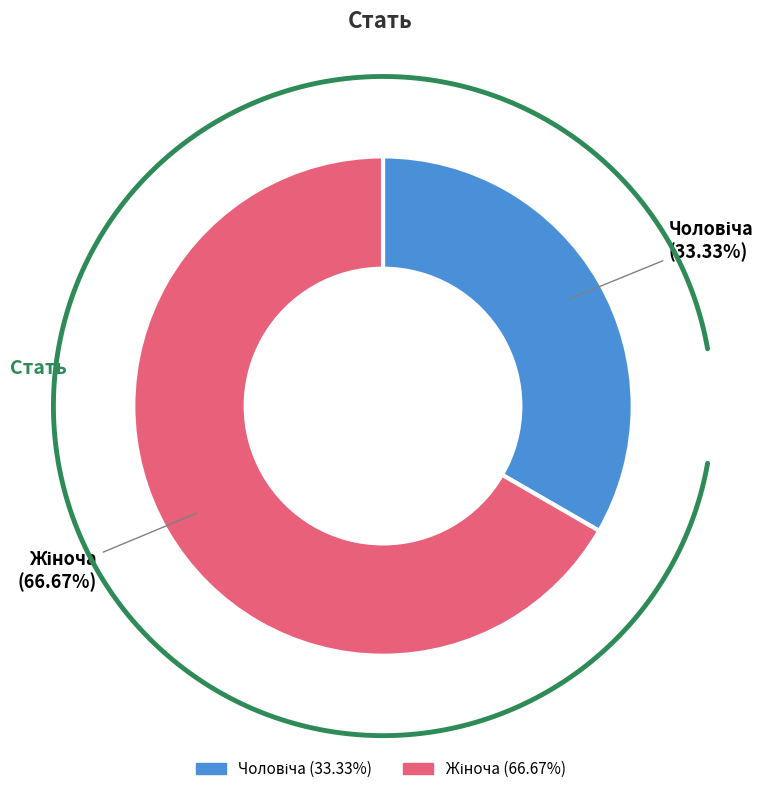

Which category accounts for the majority?

Жіноча